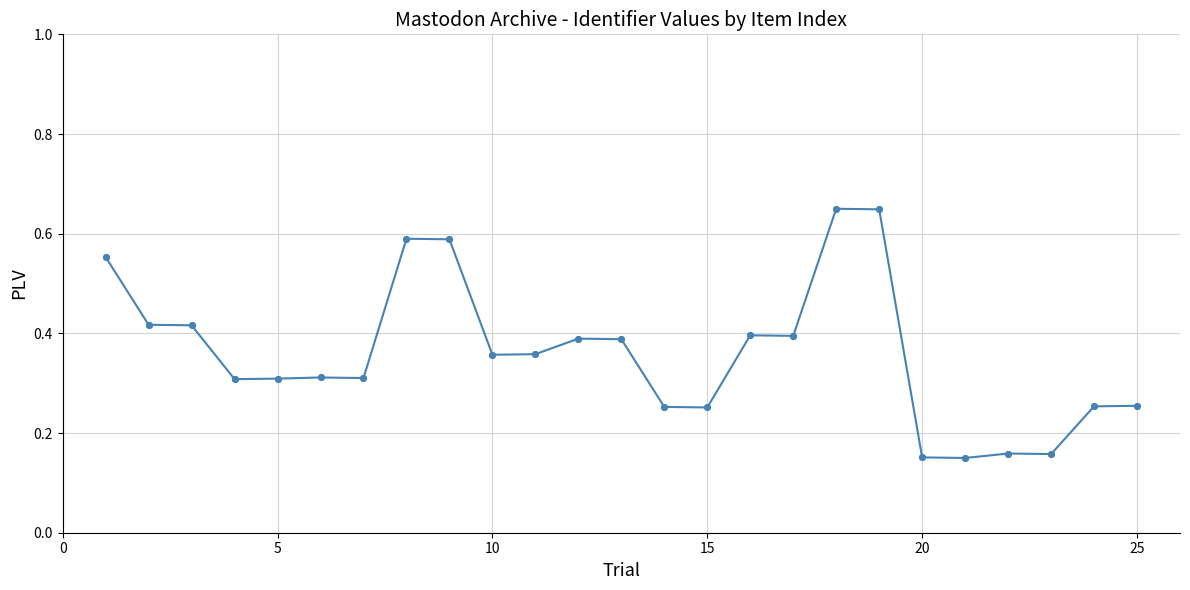

What is the difference between the second highest and minimum values?

0.5